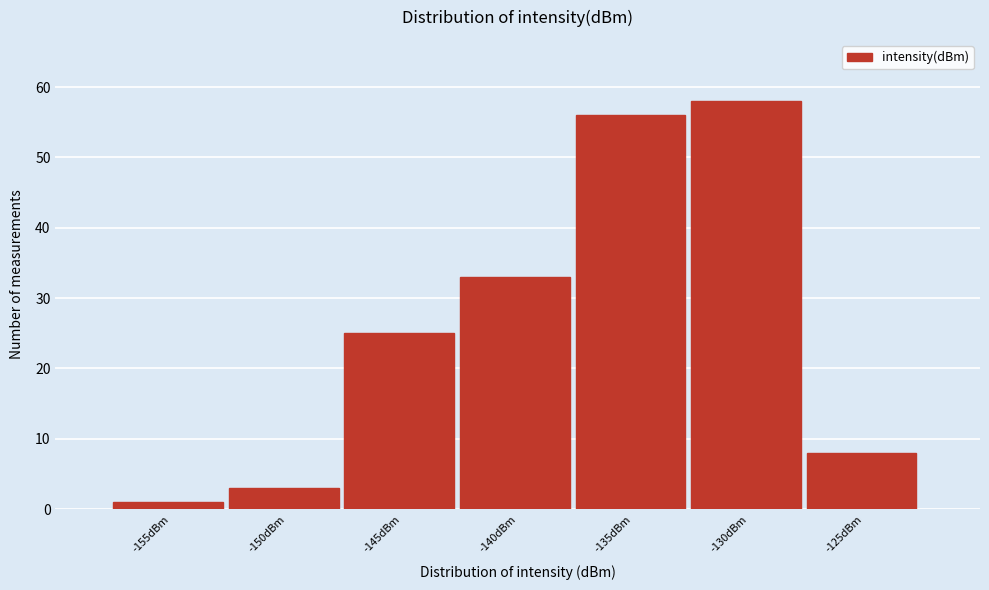

Reading left to right, transcribe all the data shown in this chart.

1	3	25	33	56	58	8